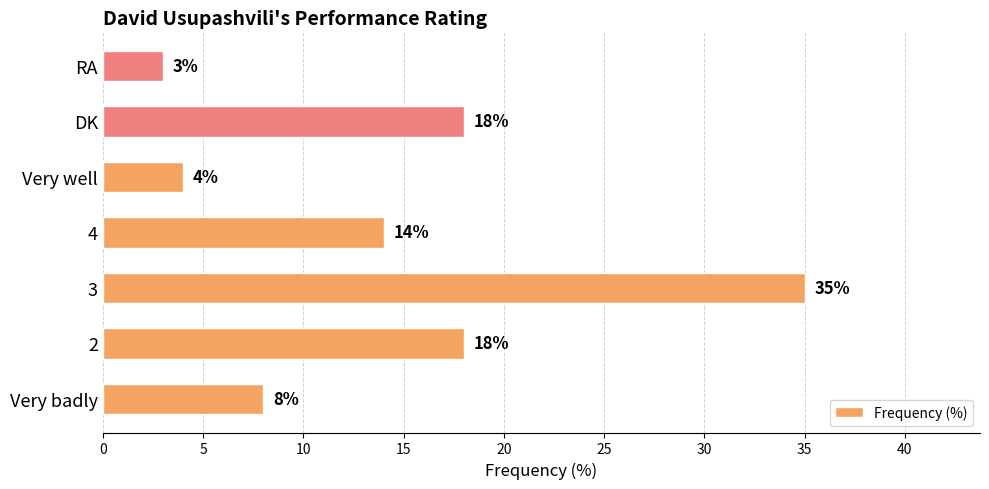

How many data points are less than 14?

3